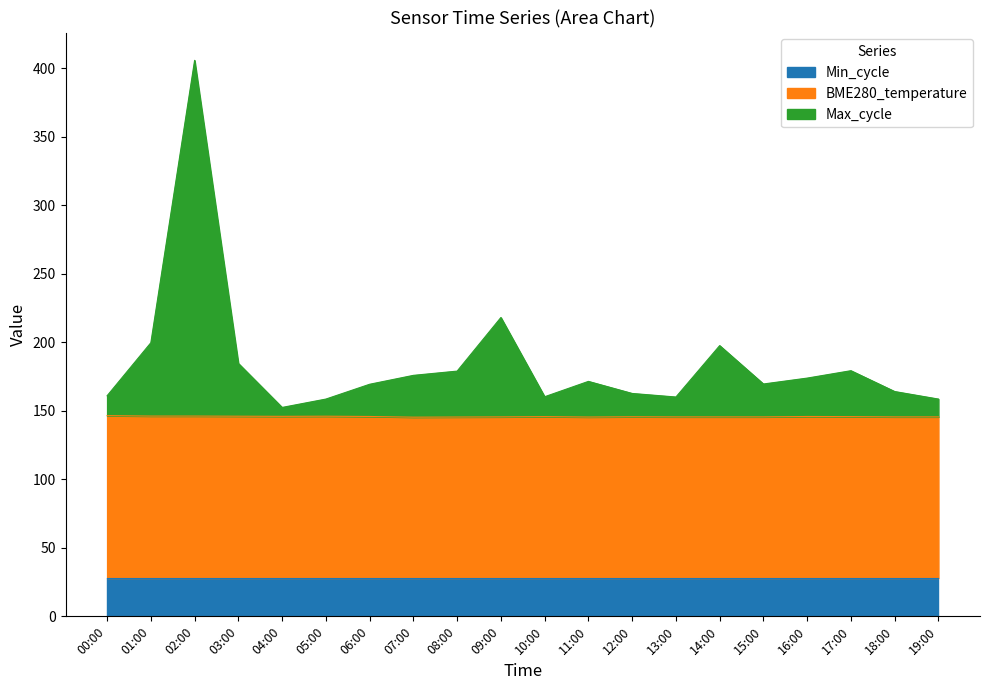

What is the total value across all series at 13:00?

160.0